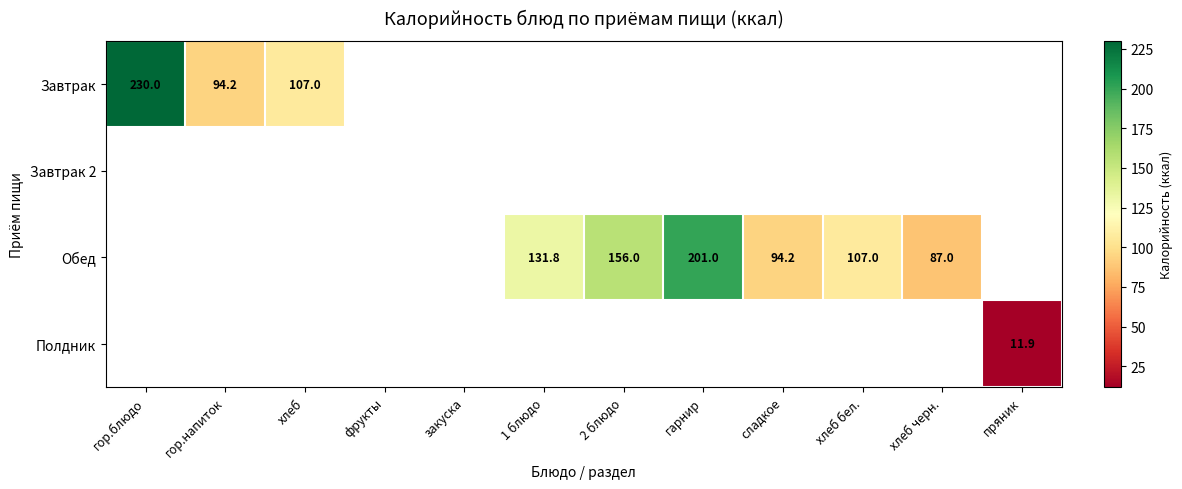

Between сладкое and гор.блюдо, which is larger?

гор.блюдо